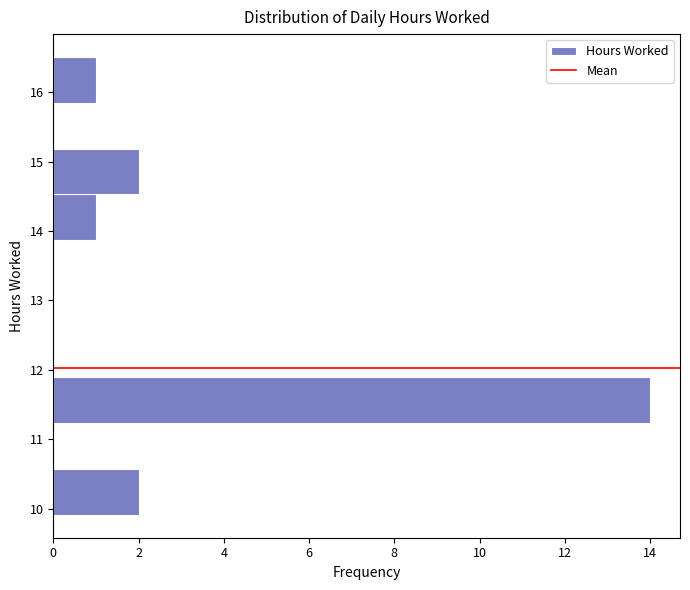

Which range on the y-axis has the longest bar?

11.23 to 11.89